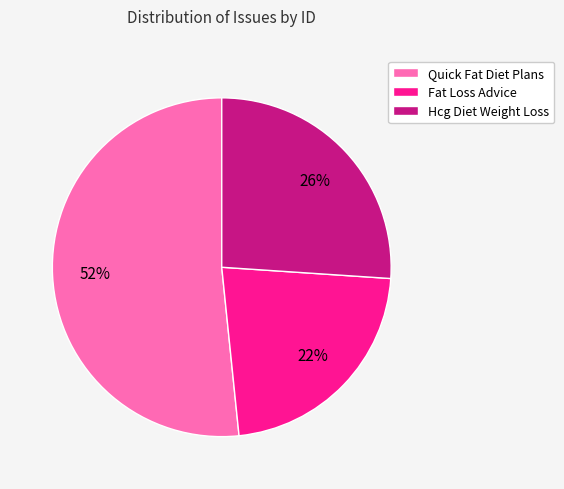

What is the majority slice?

Quick Fat Diet Plans